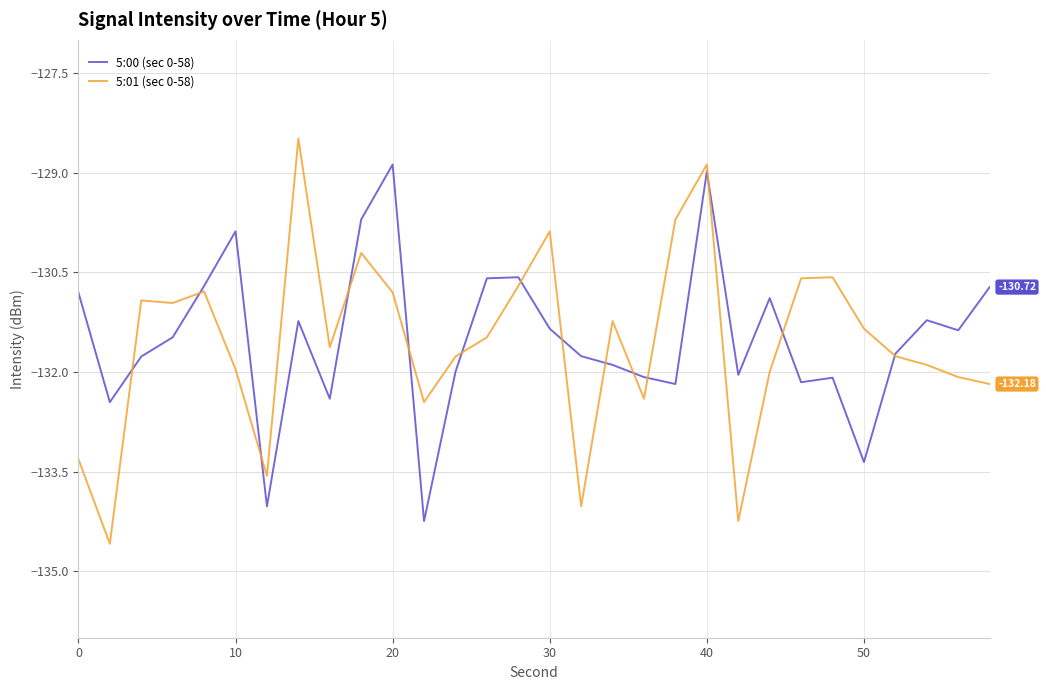

What is the minimum value for 5:01 (sec 0-58)?

-134.6